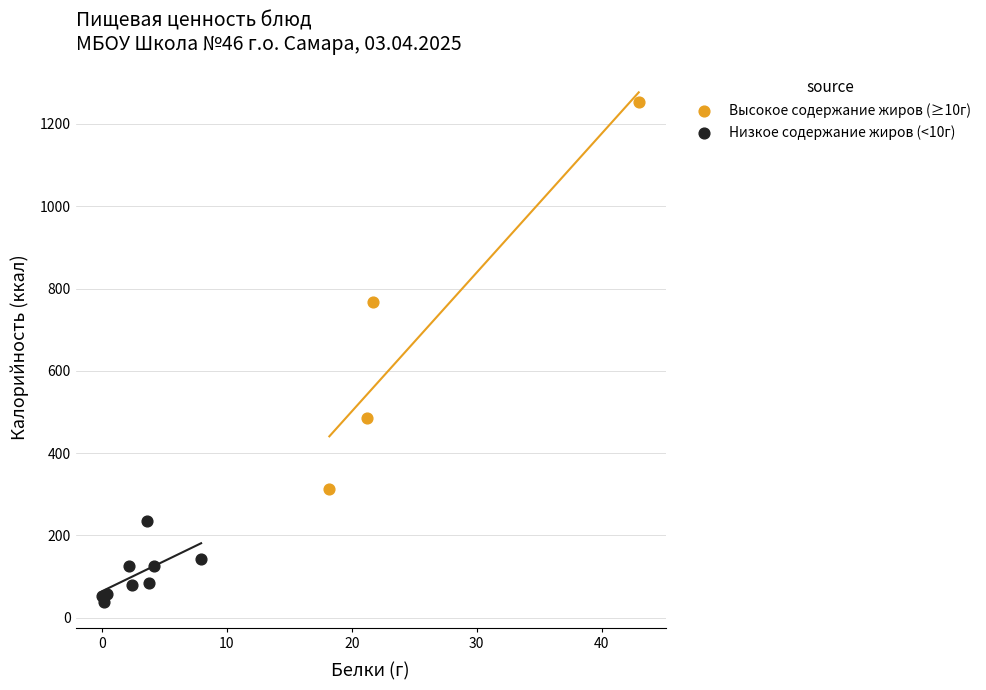

What are all the series names shown in the legend?

Высокое содержание жиров (≥10г), Низкое содержание жиров (<10г)